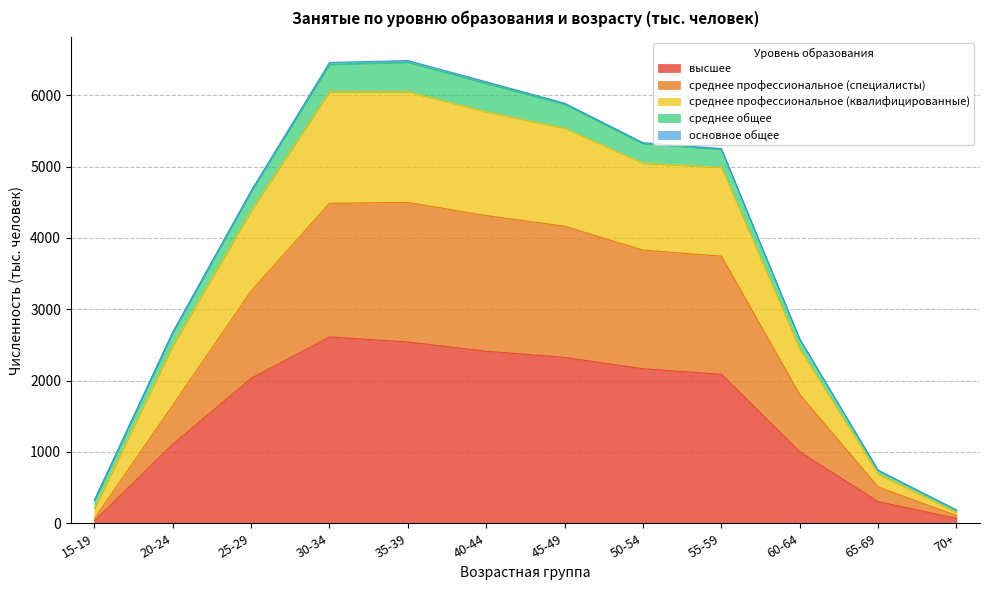

The value of высшее at 65-69 is 304. True or false?

True